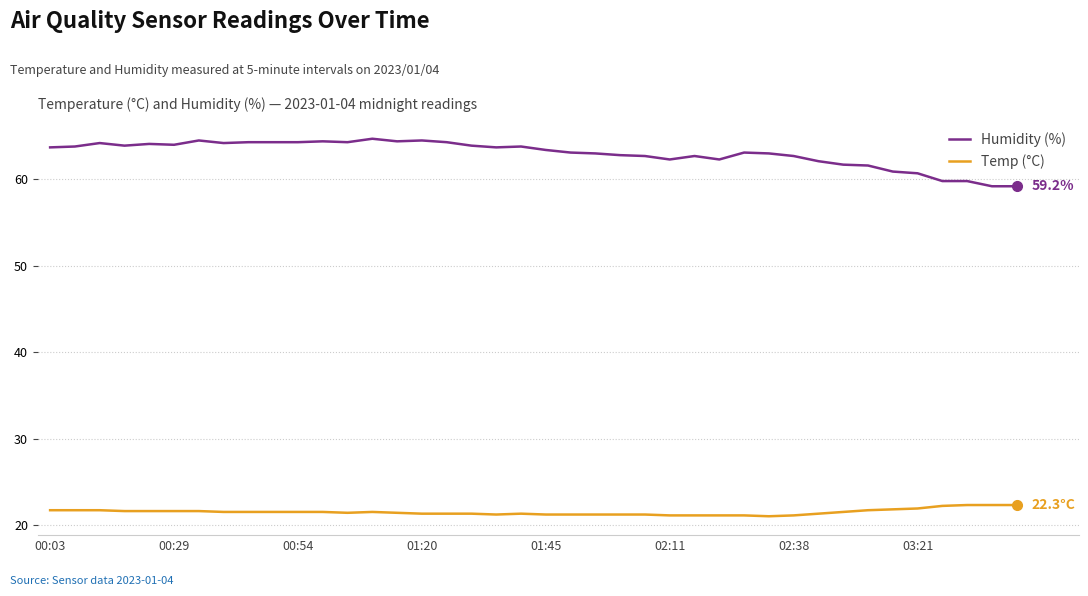

How many lines are shown in the chart?

2